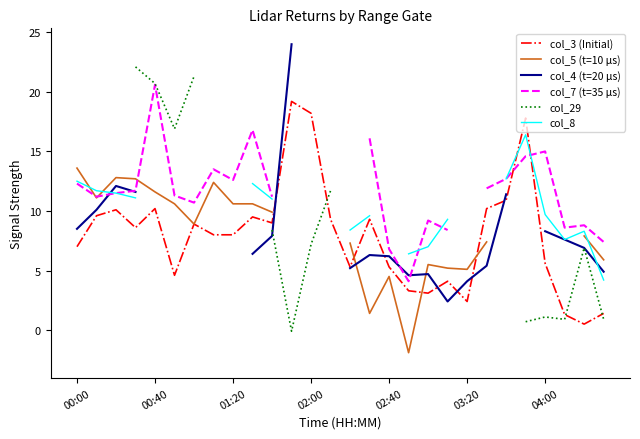

In col_3 (Initial), how many points are lower than both neighbors (excluding endpoints)?

7